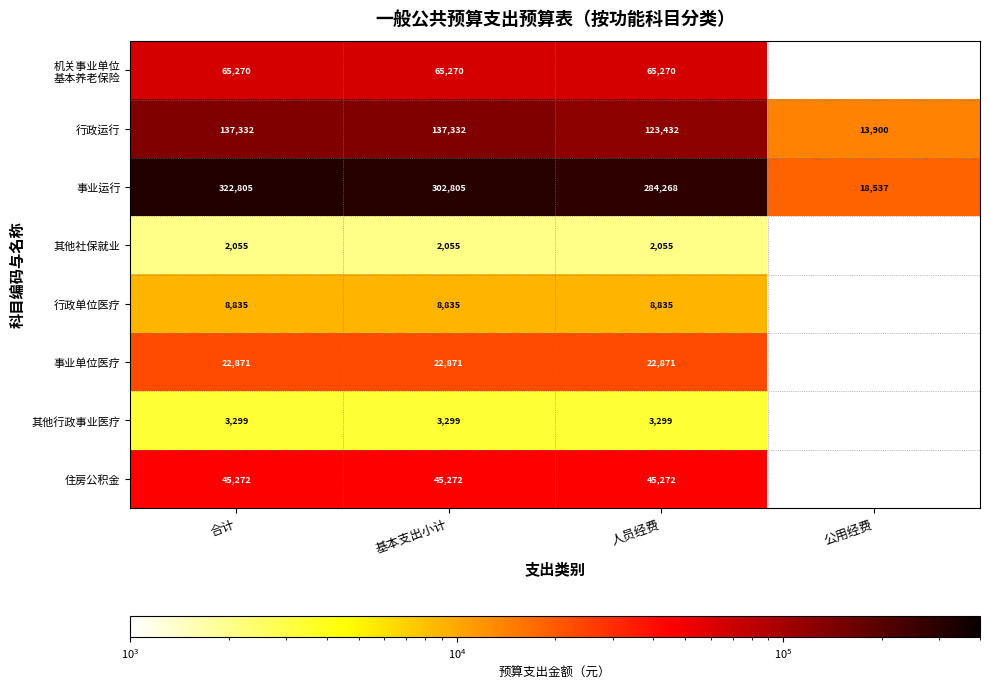

Which has a higher value, 公用经费 or 合计?

合计